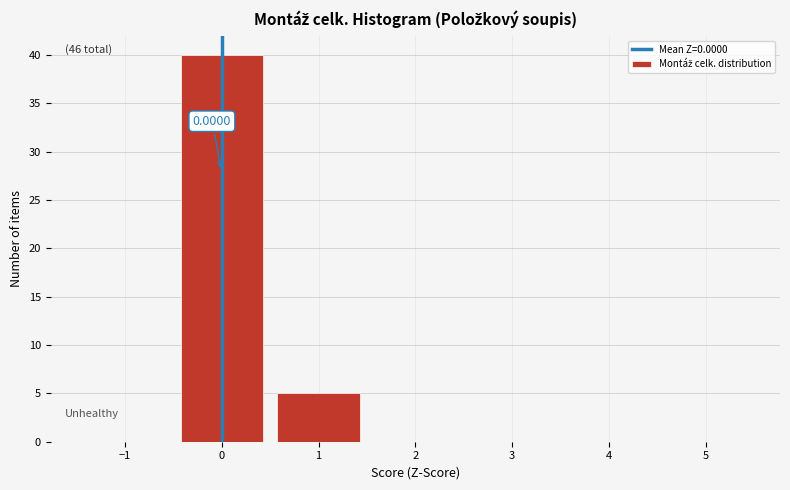

Over which range of the x-axis is the bar tallest?

-0.5 to 0.5